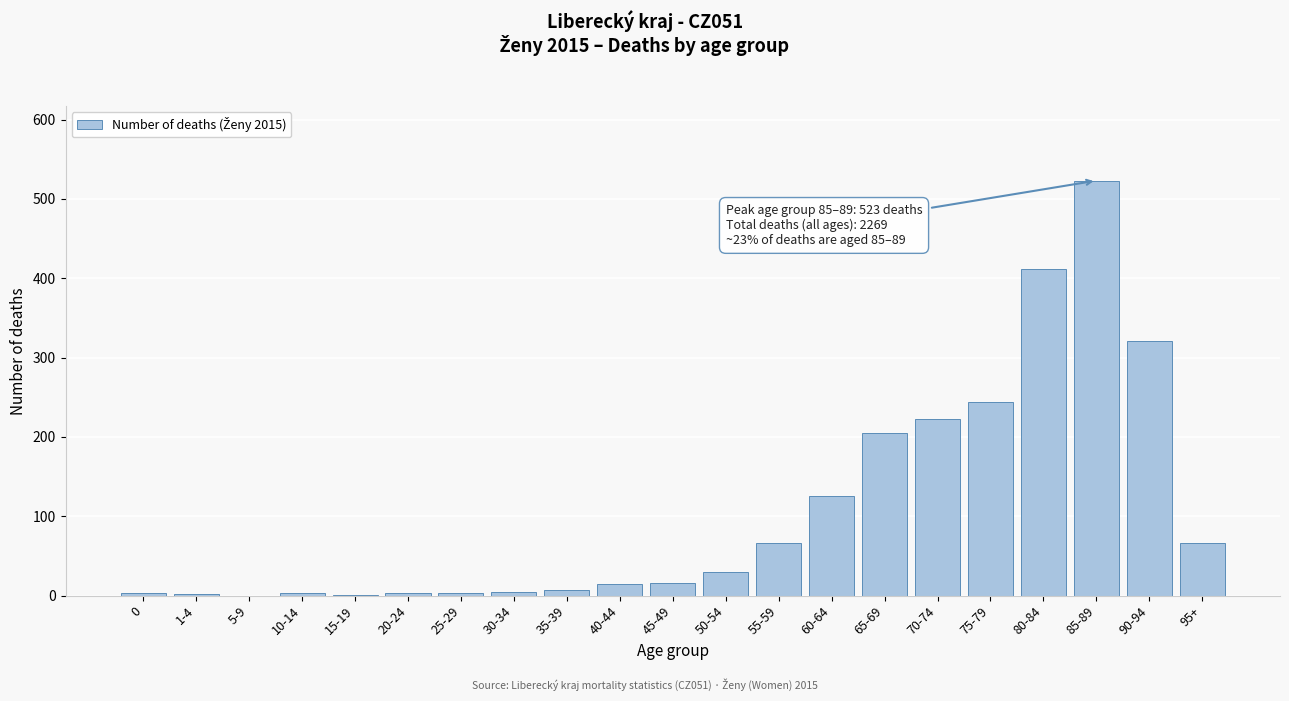

Which label corresponds to the largest value in the chart?

85-89